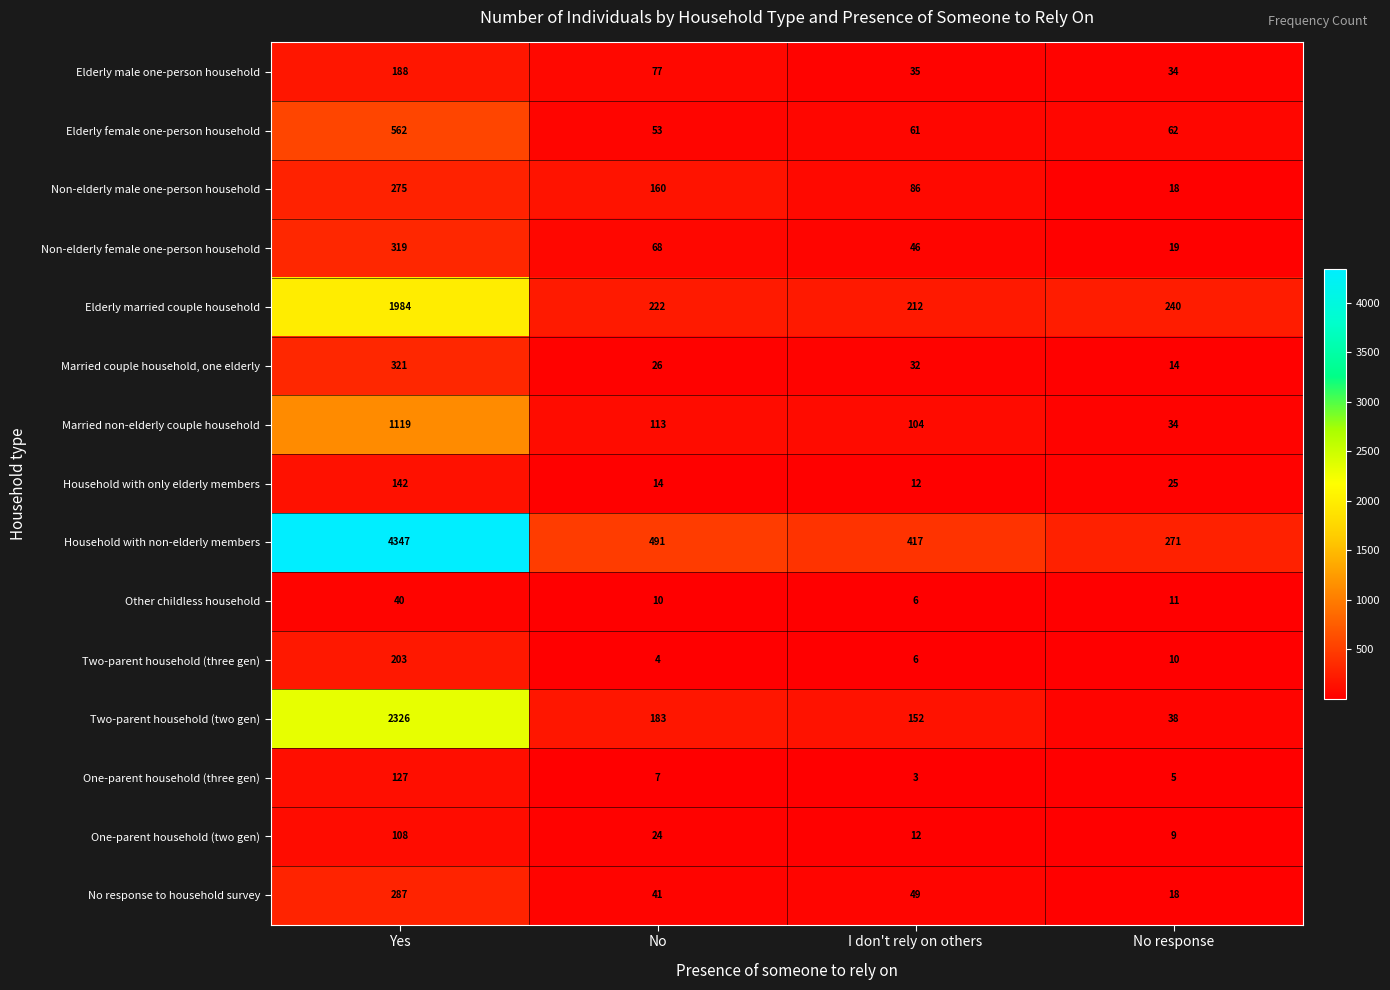

True or false: Married non-elderly couple household has a value of 113 at No.

True